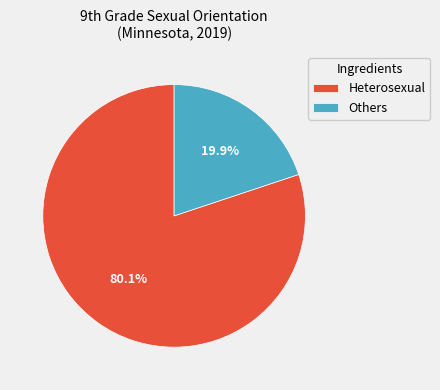

What portion of the pie excludes Others?

80.1%